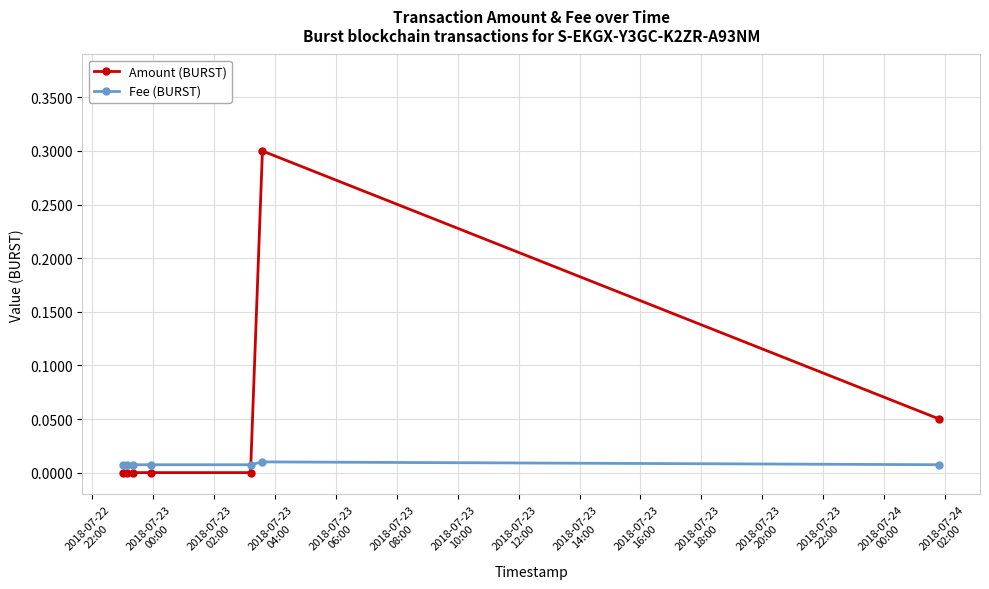

What is the difference between the maximum and minimum values in the Amount (BURST) series?

0.3